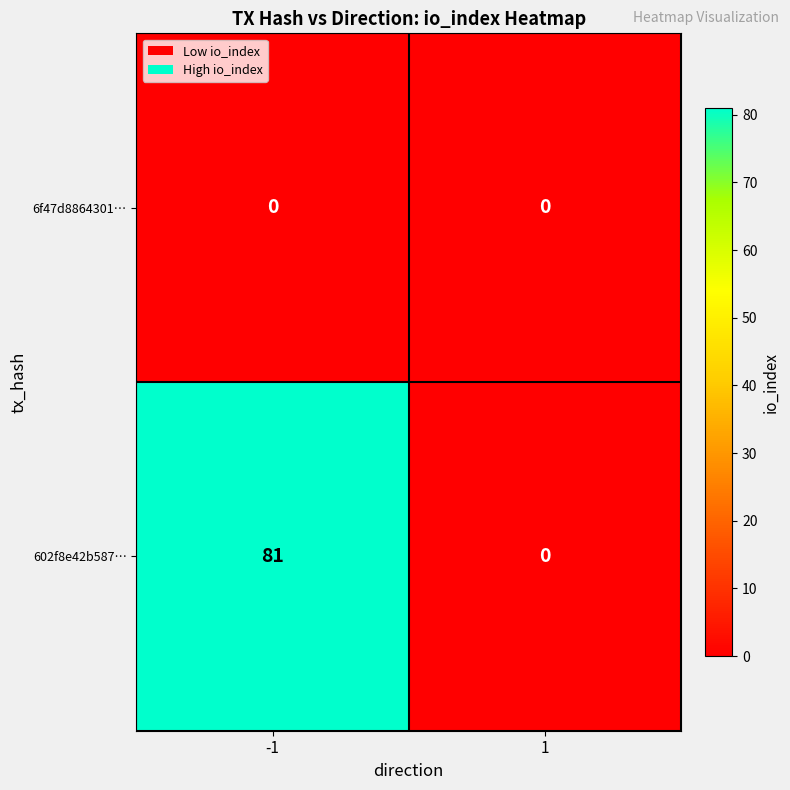

What is the total value across all series at -1?

81